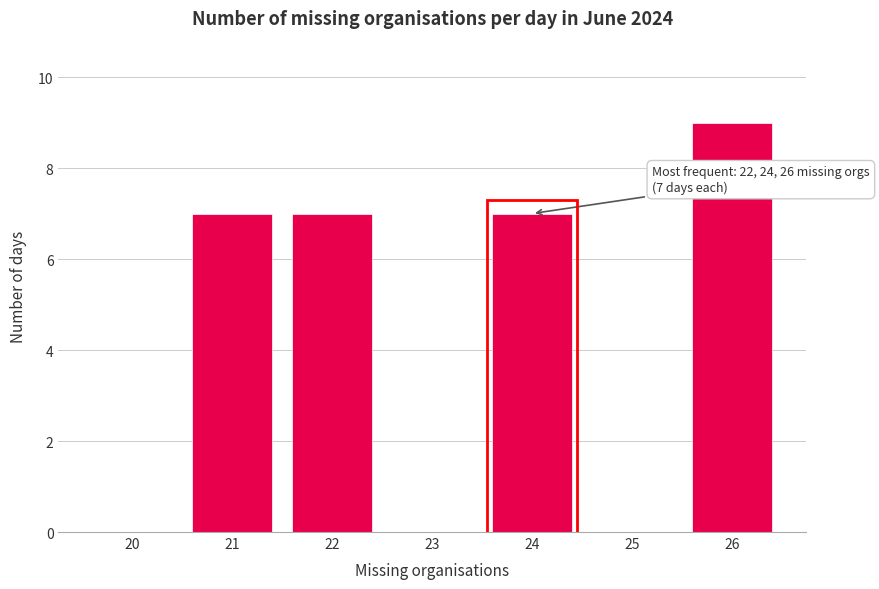

Reading right to left, transcribe all the data shown in this chart.

26=9	25=0	24=7	23=0	22=7	21=7	20=0